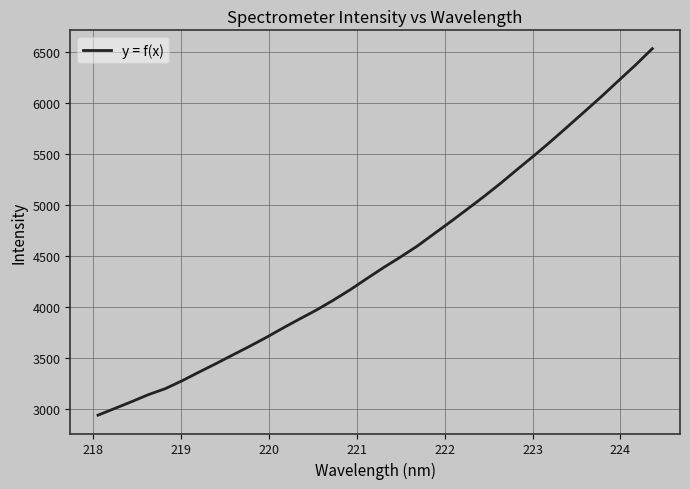

What is the minimum value shown in the chart?

2937.3